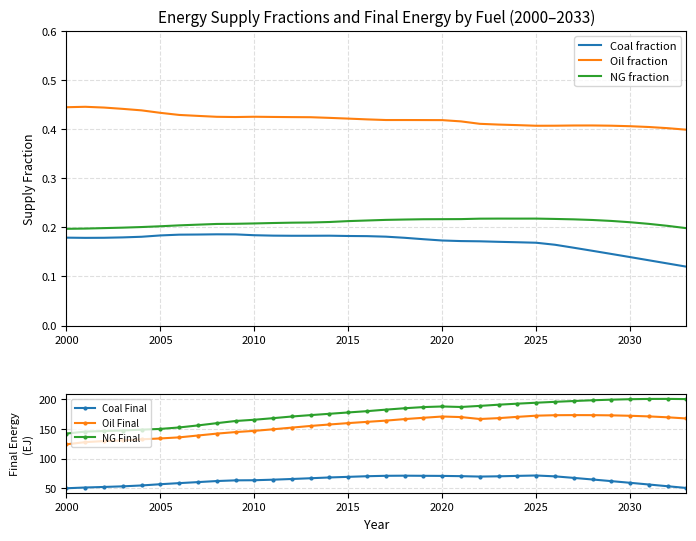

True or false: Coal fraction and NG fraction cross at least once.

False